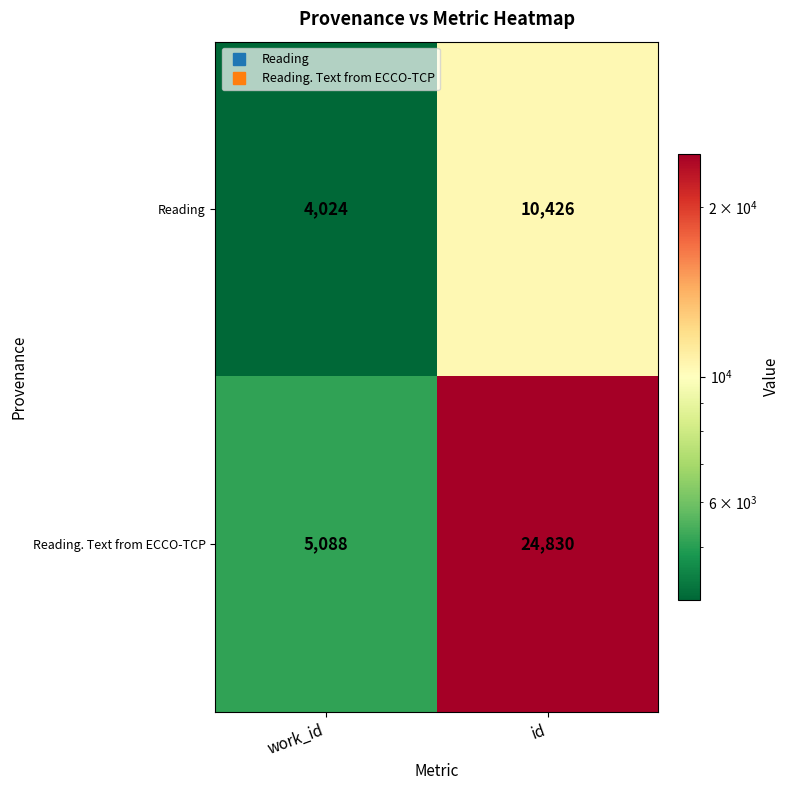

What is the total value across all series at work_id?

9112